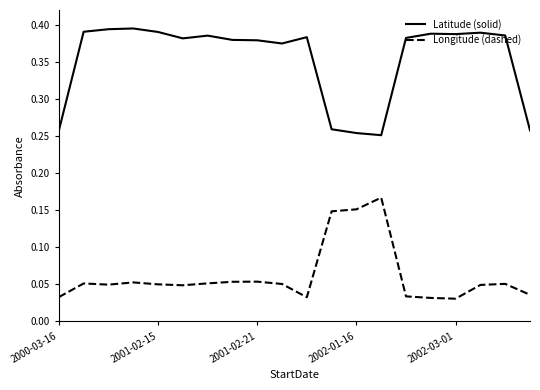

List the series in order of their peak value, lowest first.

Longitude (dashed), Latitude (solid)